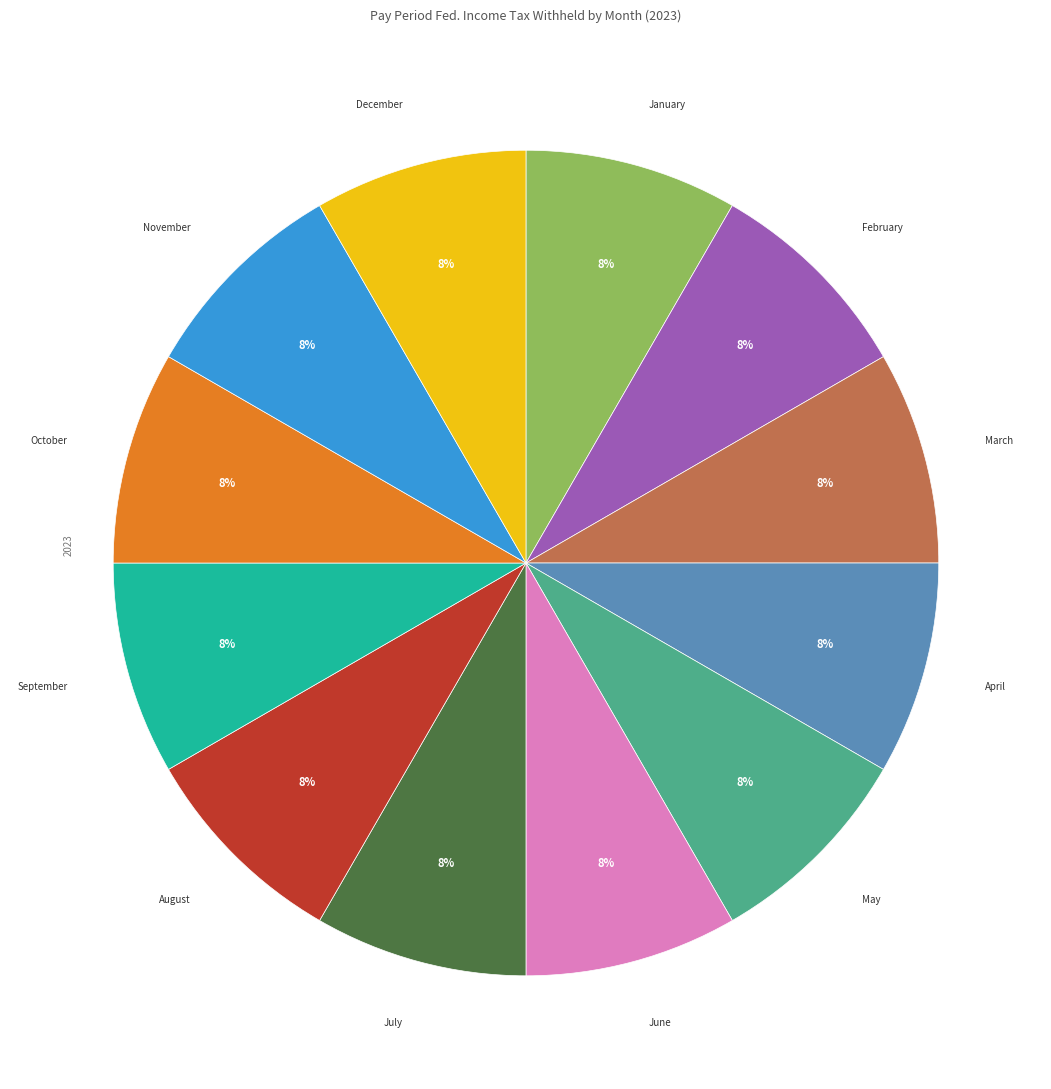

What is the ratio of the value at February to the value at November?

1.0